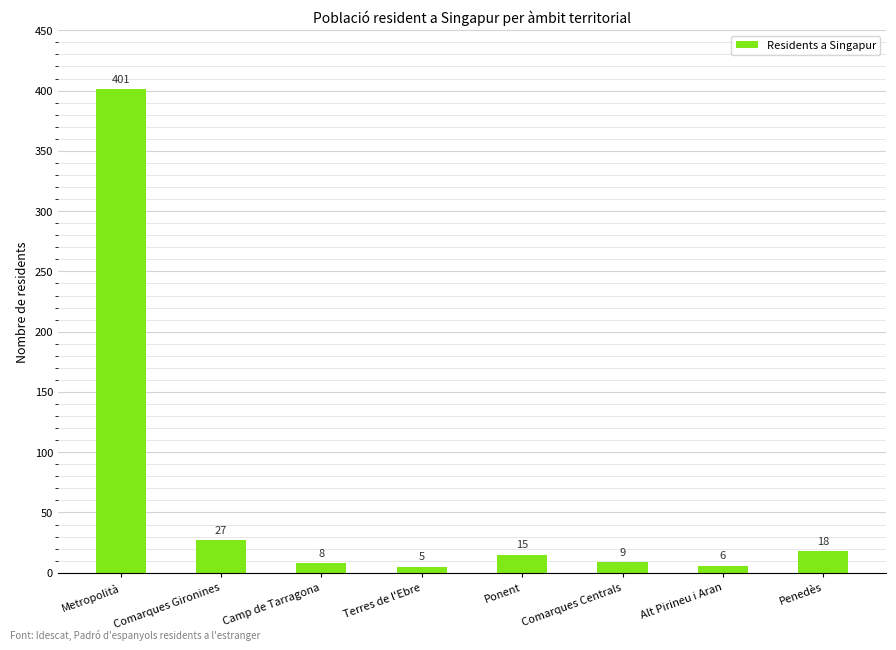

What is the change in value from Comarques Gironines to Alt Pirineu i Aran?

-21